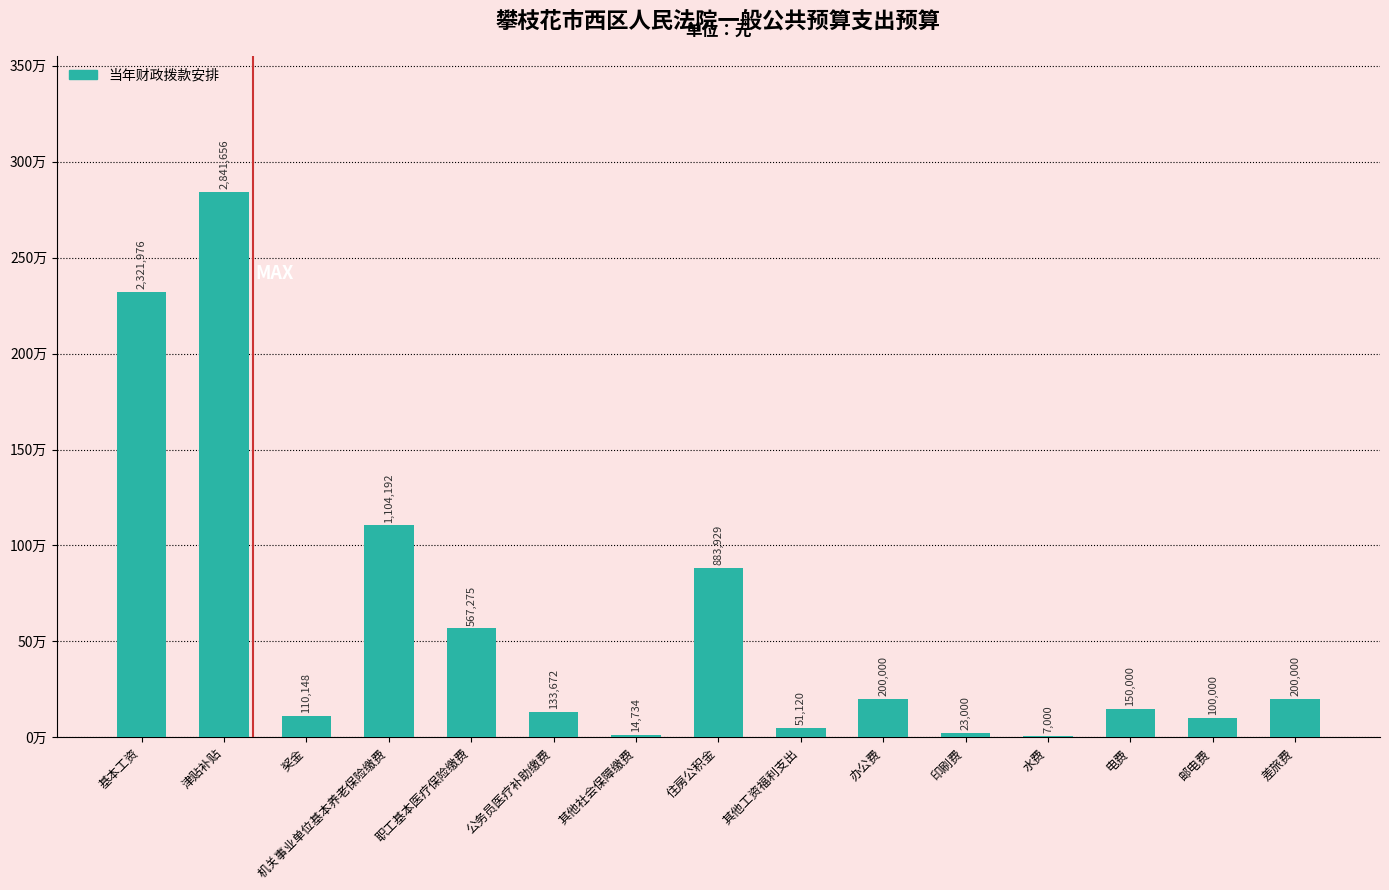

Are the bars horizontal?

No